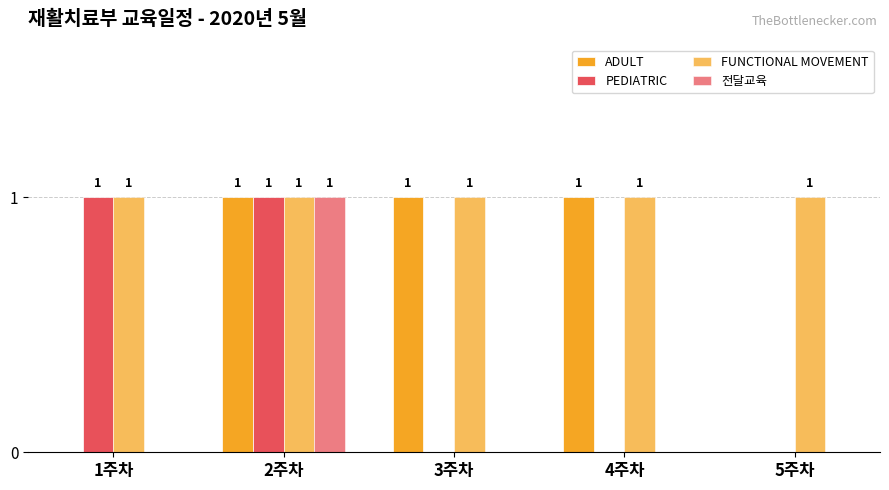

How many groups of bars are there?

5